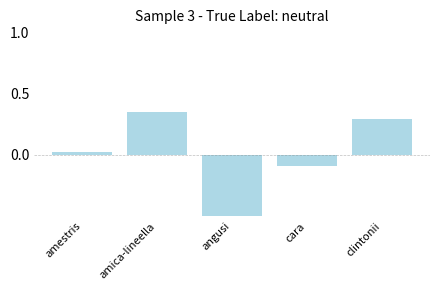

What is the label of the 4th bar from the left?

cara